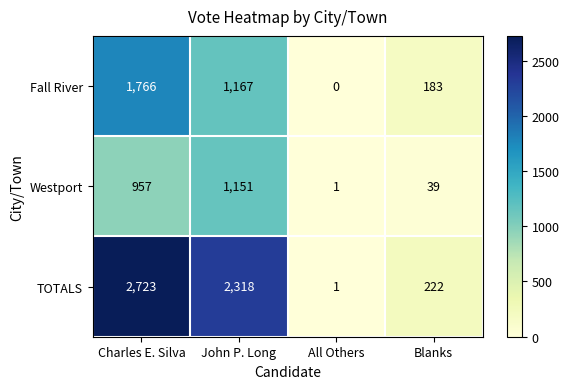

What is the total value across all series at Charles E. Silva?

5446